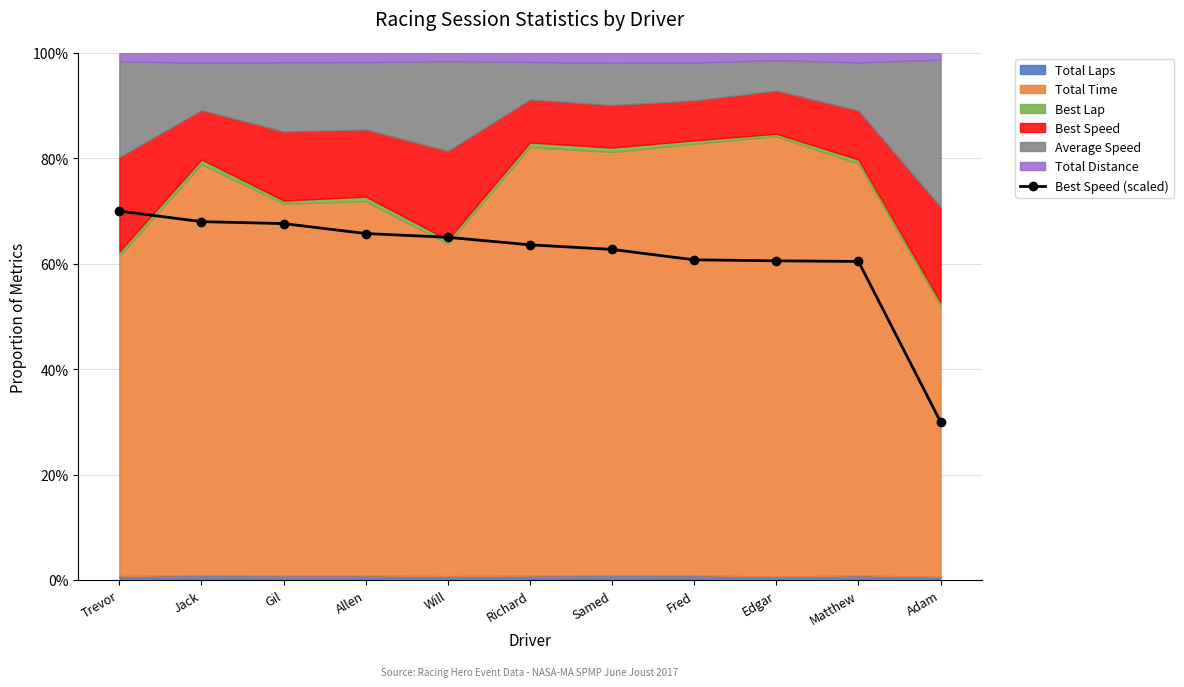

The value at Edgar is 60.6. True or false?

True